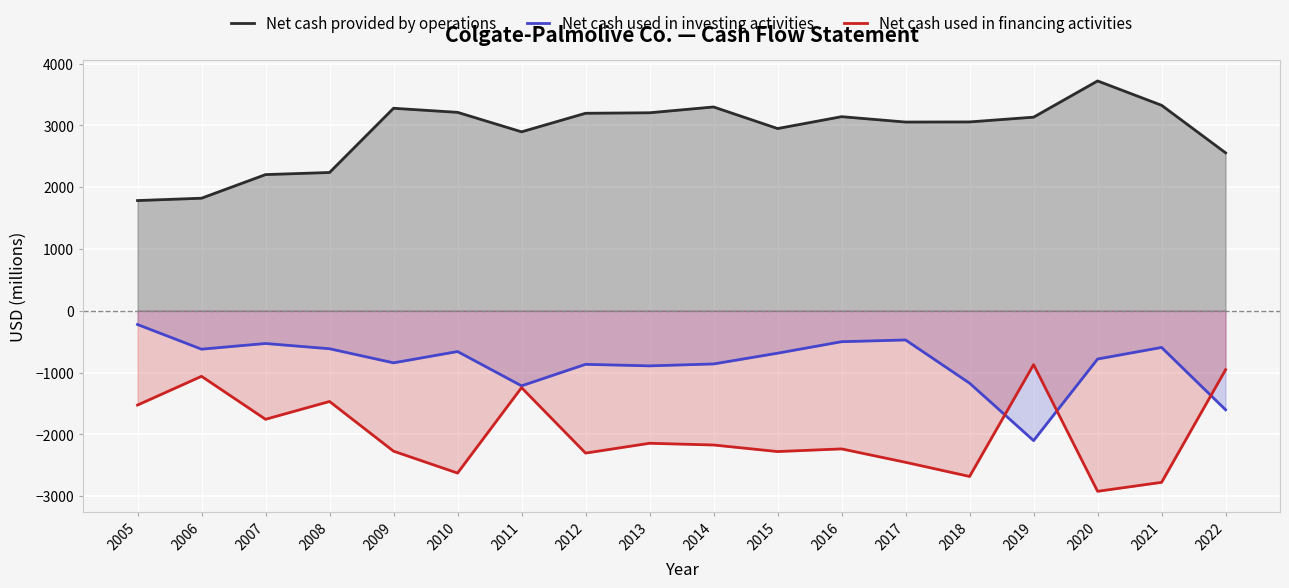

At which category does Net cash used in investing activities reach its first local peak?

2007